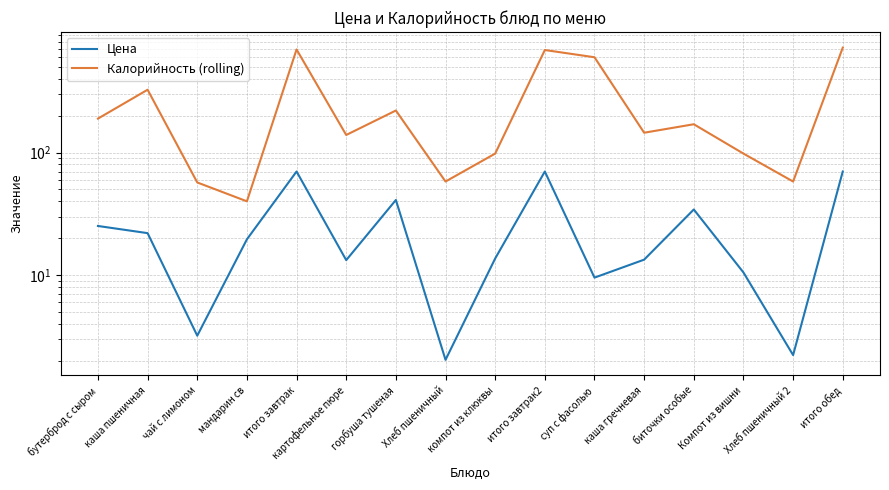

Is the value of Калорийность (rolling) at чай с лимоном greater than the value of Цена at мандарин св?

Yes